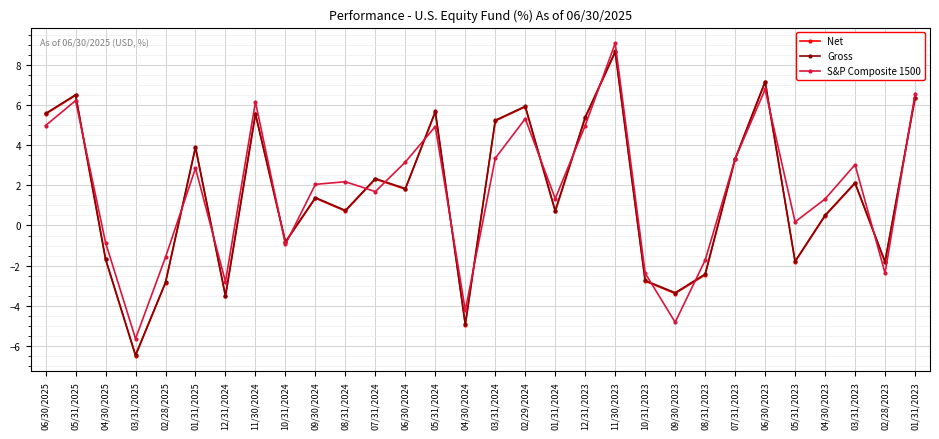

What is the label of the 28th point from the left?

03/31/2023